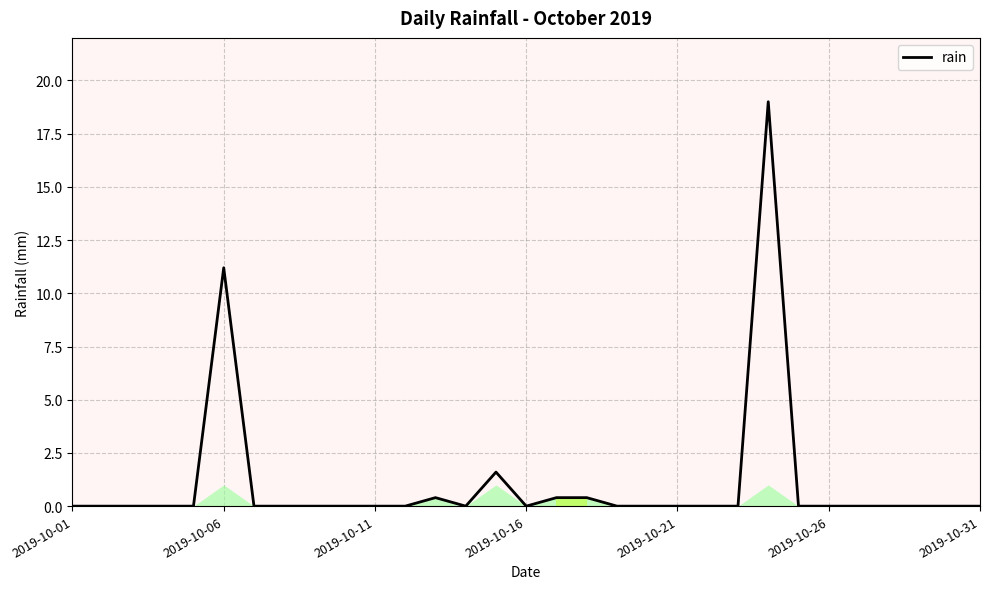

Count the number of values greater than 0.

6